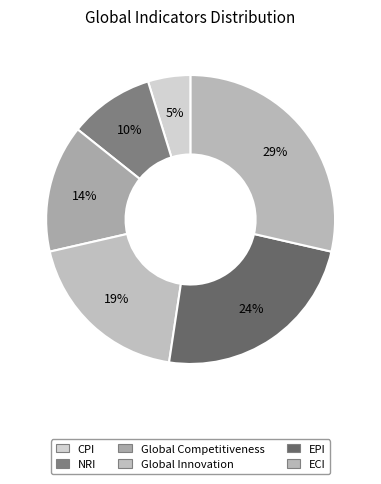

To the nearest percent, what is the average slice percentage?

17%